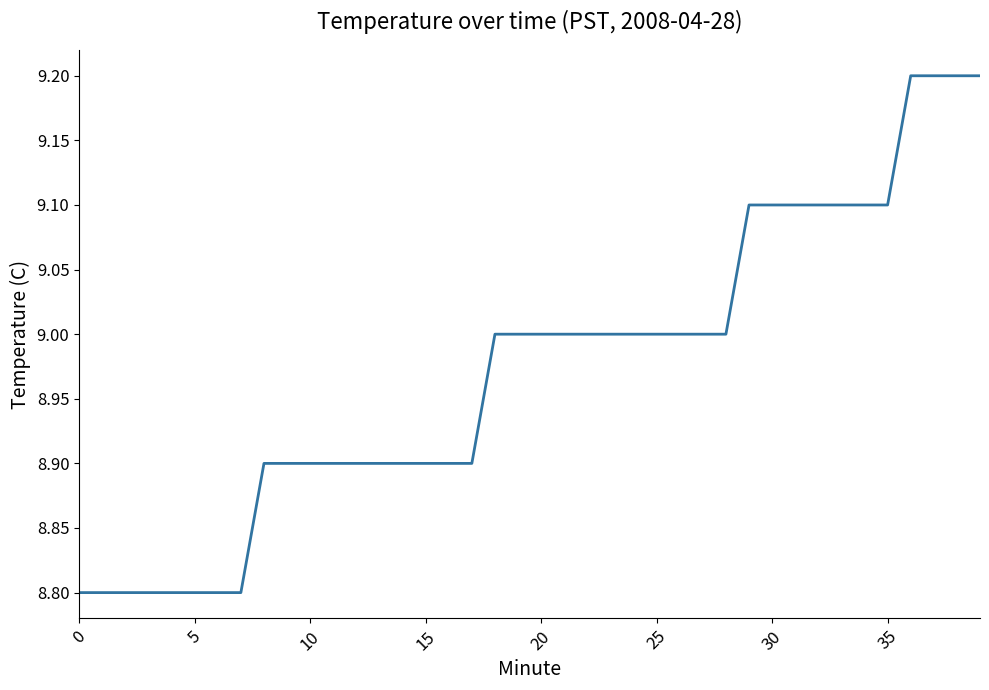

What is the sum of all values?

358.9